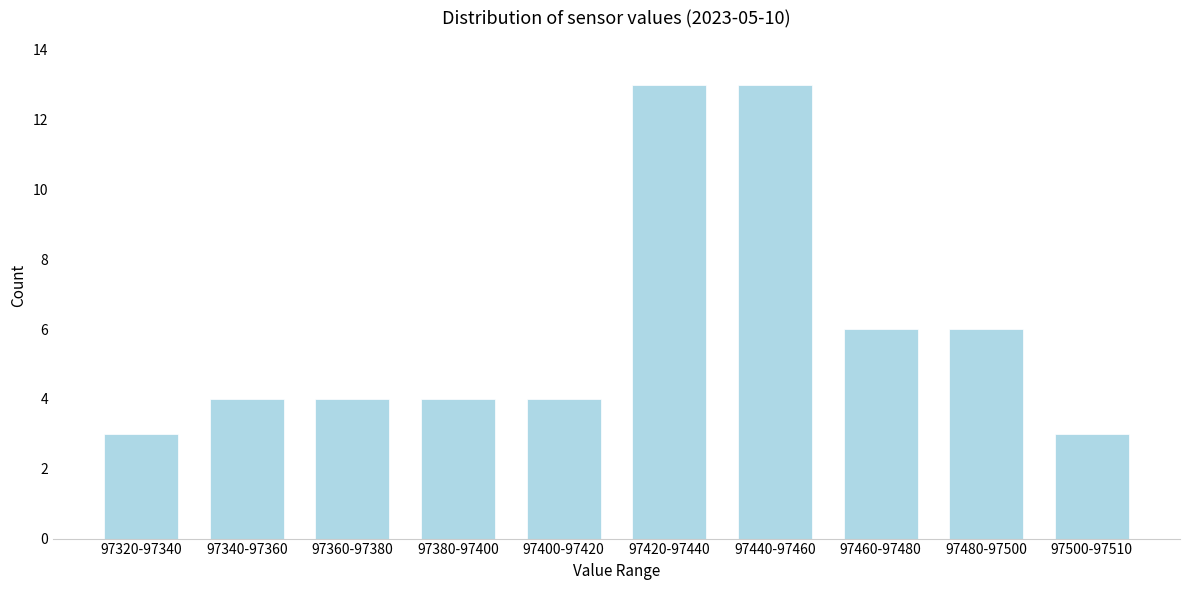

Reading left to right, transcribe all the data shown in this chart.

97320-97340=3	97340-97360=4	97360-97380=4	97380-97400=4	97400-97420=4	97420-97440=13	97440-97460=13	97460-97480=6	97480-97500=6	97500-97510=3